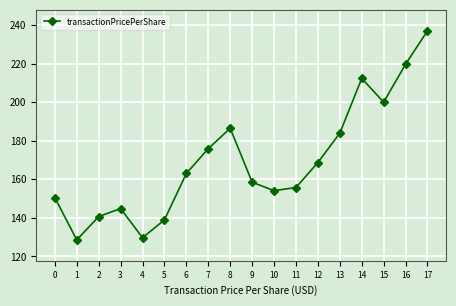

Approximately how many times larger is the value at 5 compared to 11?

0.9